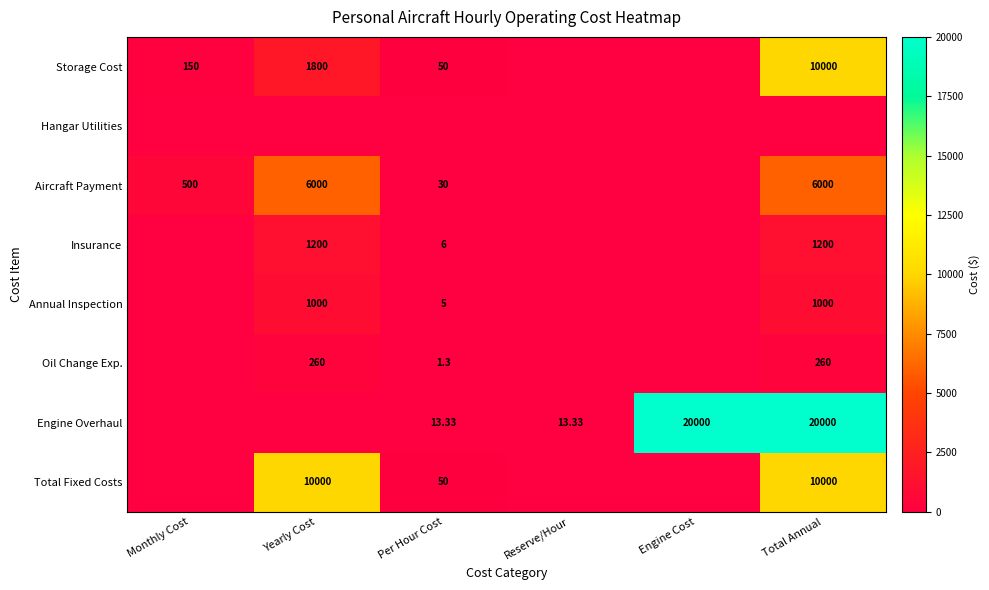

True or false: Oil Change Exp. has a value of 91.5 at Reserve/Hour.

False